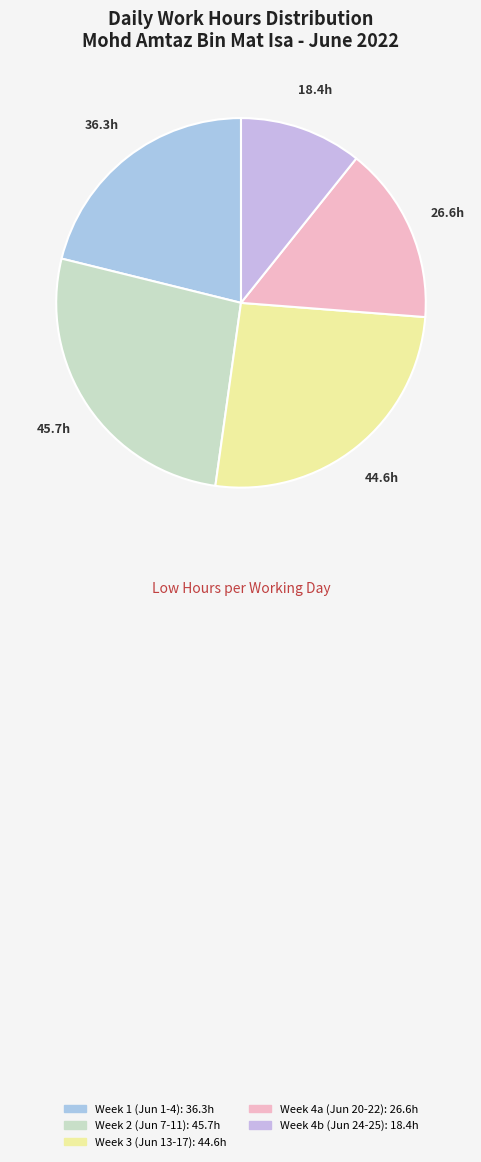

How many slices are in this pie chart?

5